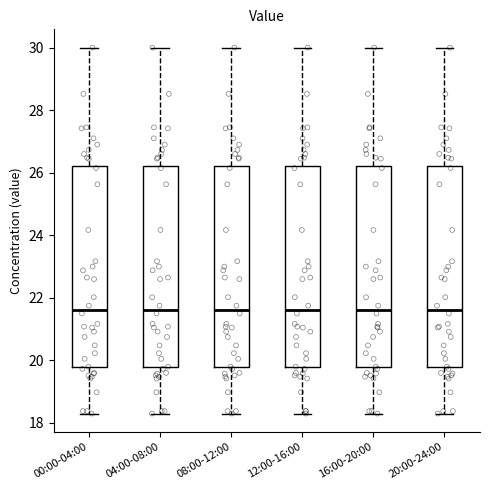

Reading left to right, transcribe this box plot: for each box, give where its median line is, the range the box spans, and where its two whiskers end, as read against the y-axis. The values are not printed on the chart, so give them approximately, as read against the axis.

00:00-04:00: median 21.6, box 19.8 to 26.2, whiskers 18.4 to 30.0
04:00-08:00: median 21.6, box 19.8 to 26.2, whiskers 18.4 to 30.0
08:00-12:00: median 21.6, box 19.8 to 26.2, whiskers 18.4 to 30.0
12:00-16:00: median 21.6, box 19.8 to 26.2, whiskers 18.4 to 30.0
16:00-20:00: median 21.6, box 19.8 to 26.2, whiskers 18.4 to 30.0
20:00-24:00: median 21.6, box 19.8 to 26.2, whiskers 18.4 to 30.0